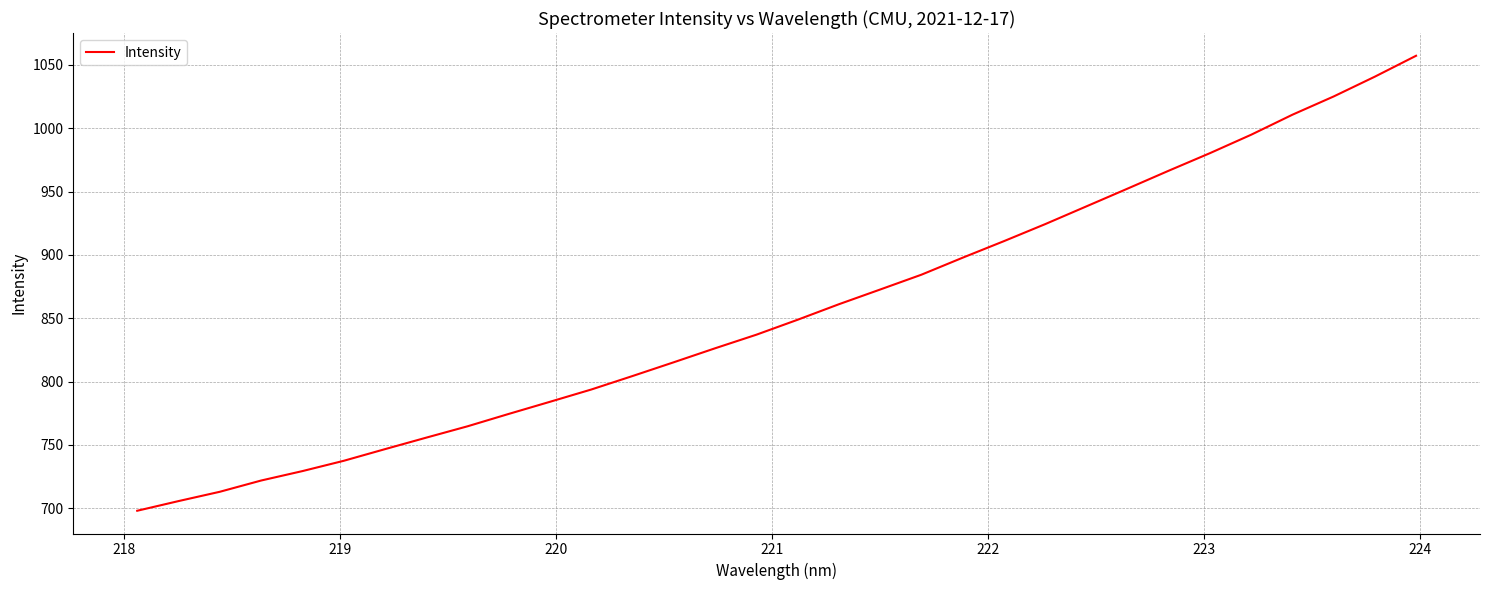

Does the chart display data point markers on the line(s)?

No